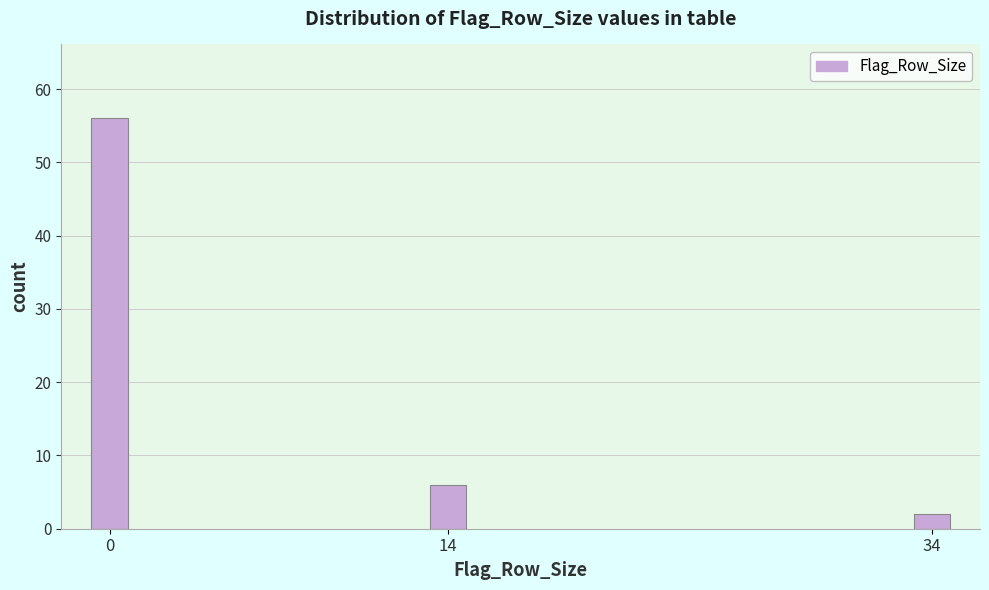

Reading right to left, list all the values displayed in this chart.

2	6	56